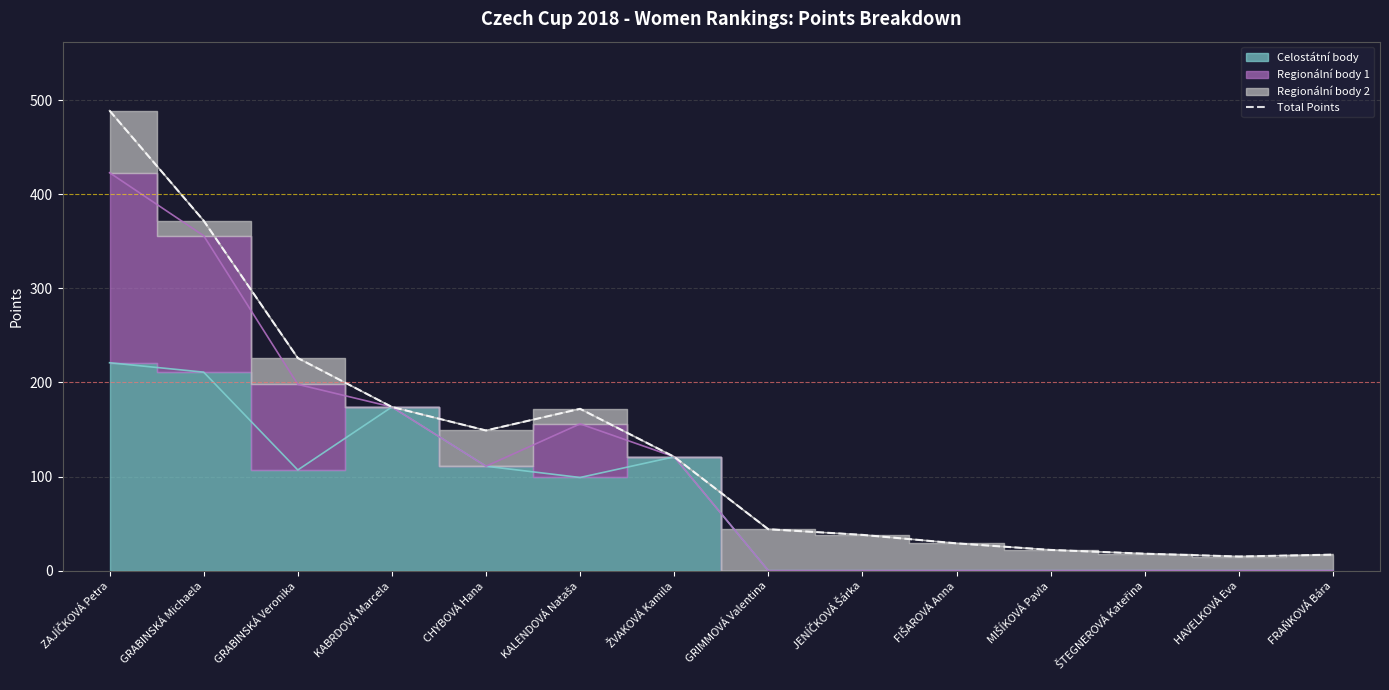

Rank the categories by value from lowest to highest.

HAVELKOVÁ Eva, FRAŇKOVÁ Bára, ŠTEGNEROVÁ Kateřina, MIŠÍKOVÁ Pavla, FIŠAROVÁ Anna, JENÍČKOVÁ Šárka, GRIMMOVÁ Valentina, ŽVAKOVÁ Kamila, CHYBOVÁ Hana, KALENDOVÁ Nataša, KABRDOVÁ Marcela, GRABINSKÁ Veronika, GRABINSKÁ Michaela, ZAJÍČKOVÁ Petra